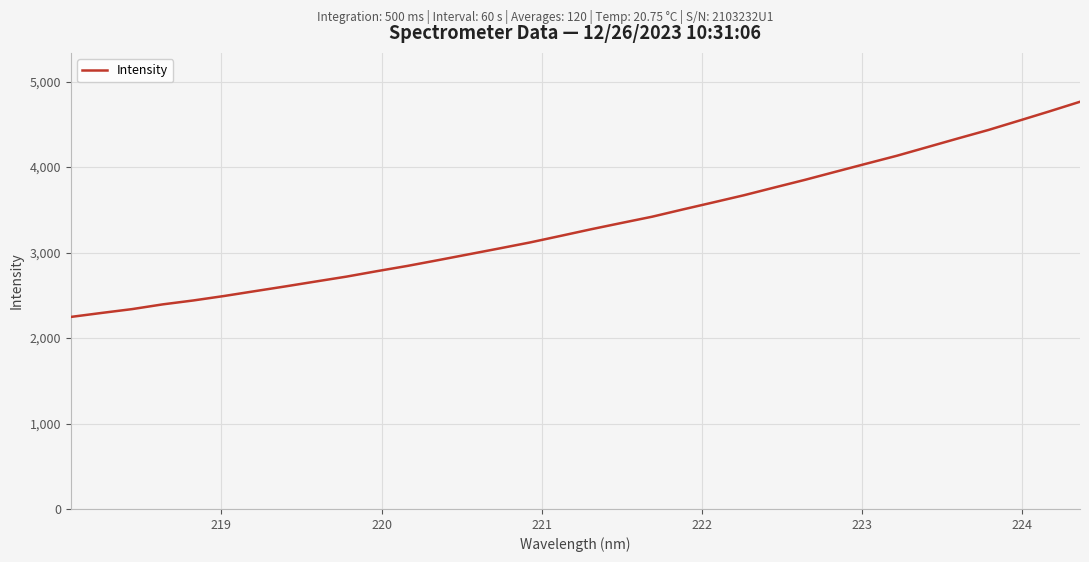

What is the difference between the maximum and minimum values?

2517.9